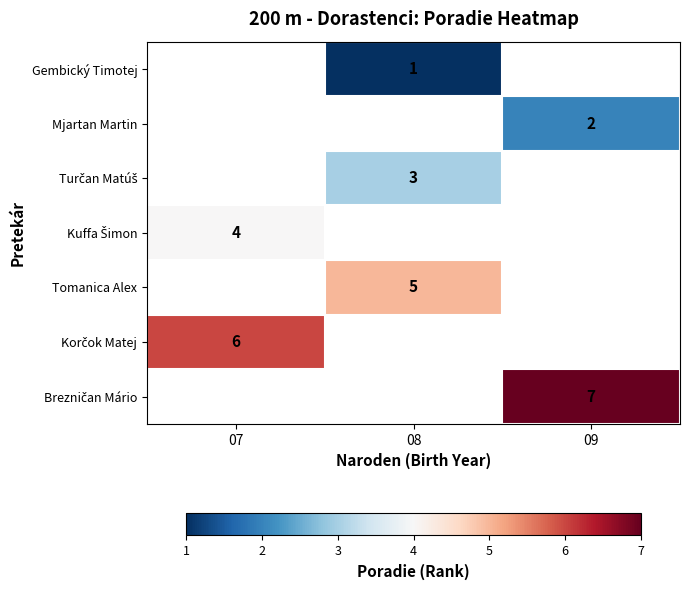

The value of Tomanica Alex at 08 is 5.0. True or false?

True